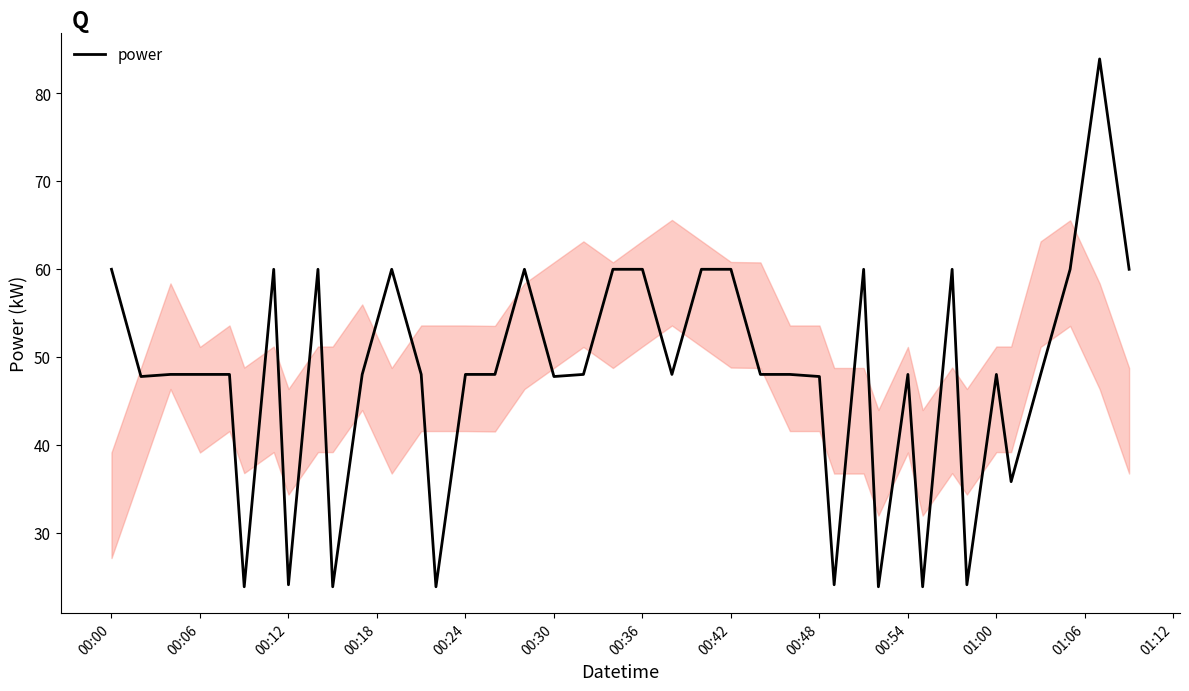

Is this an area chart (filled region under the line)?

No